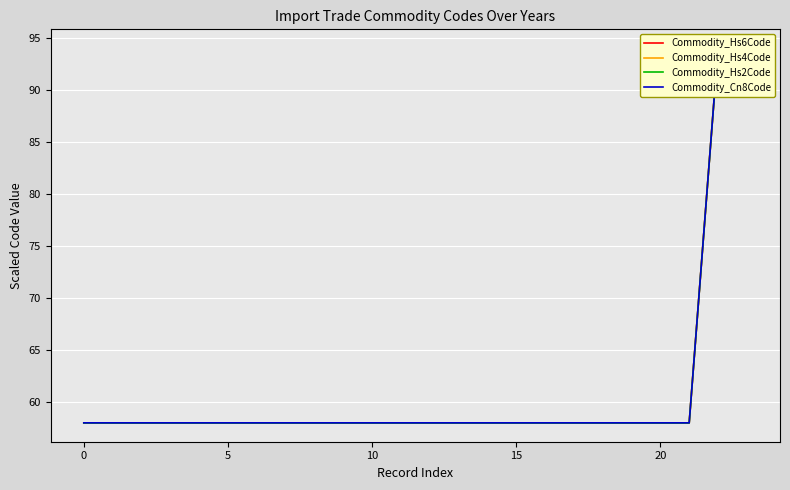

True or false: Commodity_Hs2Code has more than 1 points higher than both neighbors.

False